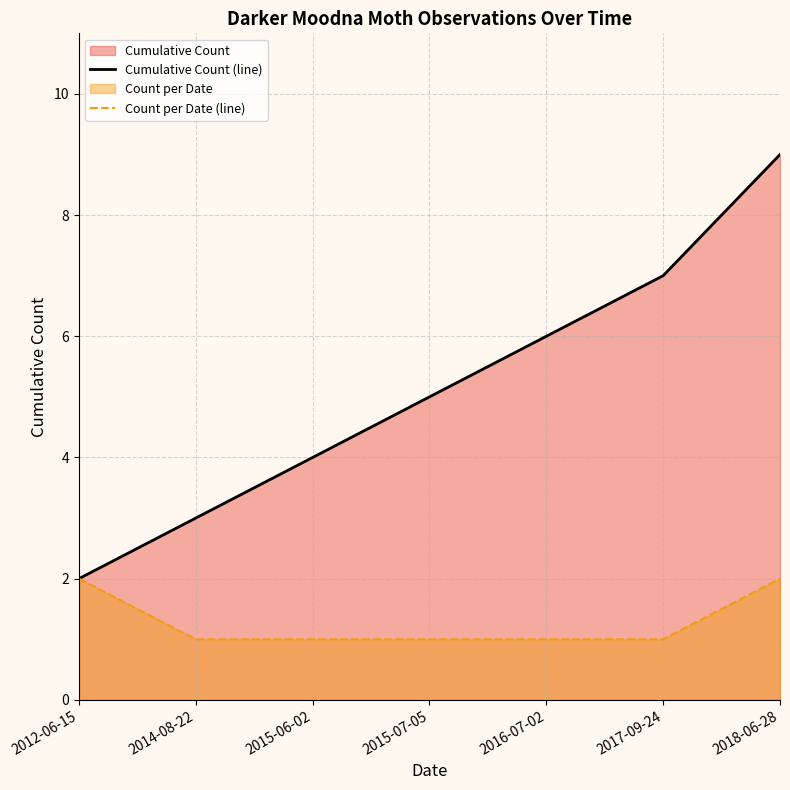

At which category does the chart reach its peak across all series?

2018-06-28